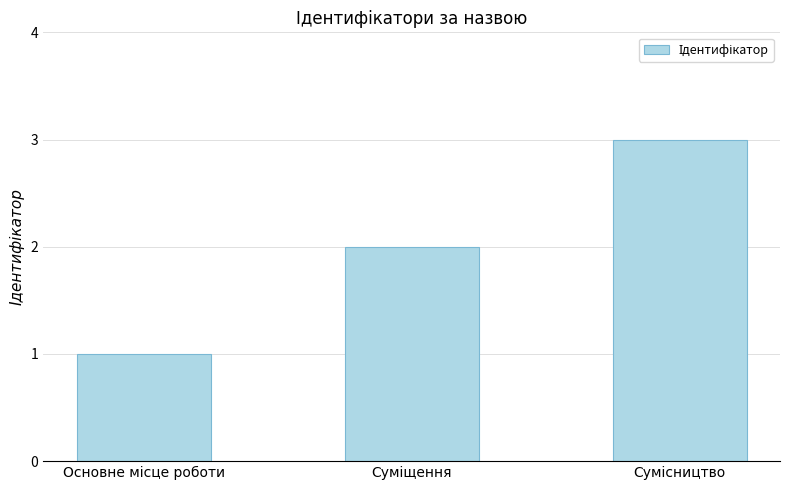

What is the difference between the maximum and minimum values?

2